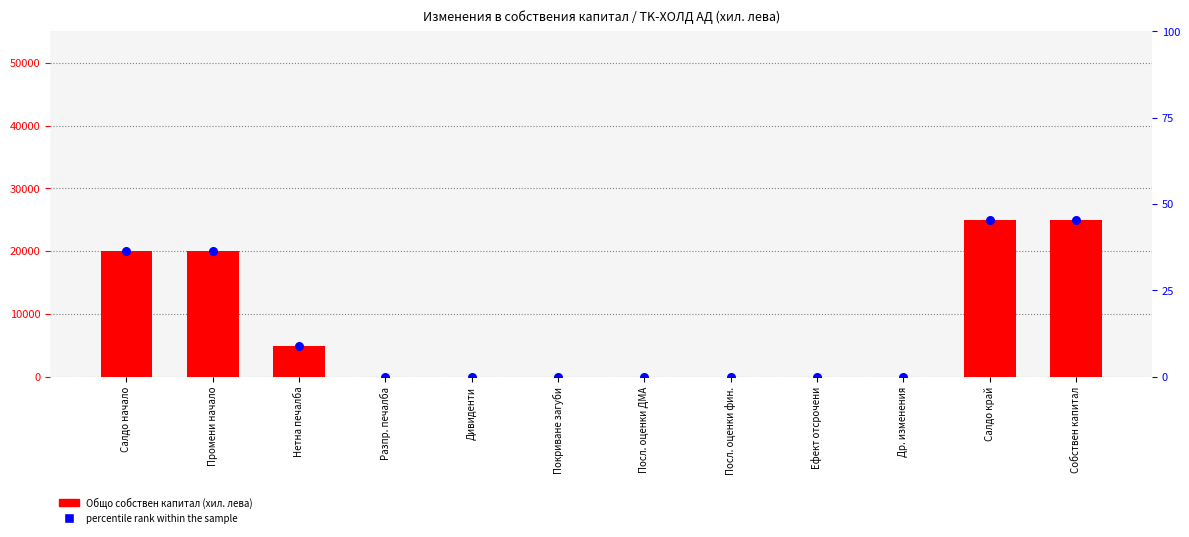

Which series has the largest Y range (max minus min)?

Общо собствен капитал